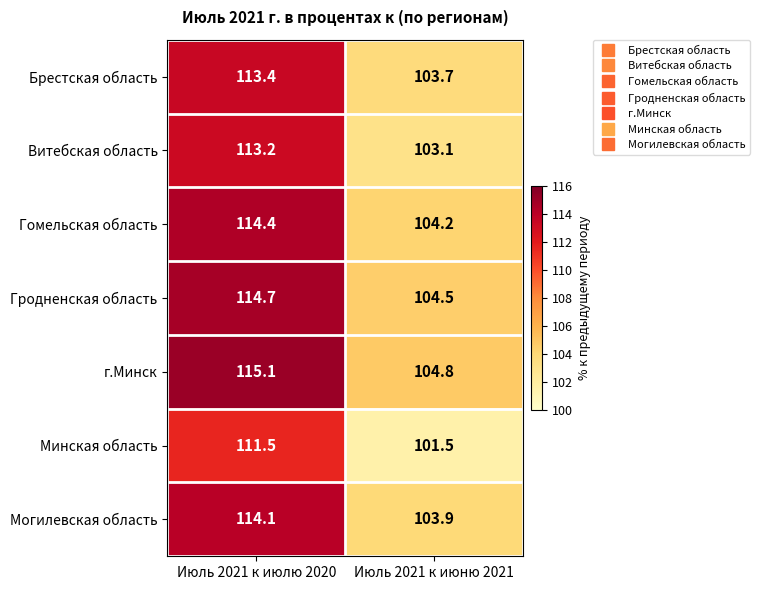

Reading right to left, extract all data points from this chart.

Брестская область: Июль 2021 к июню 2021=103.7	Июль 2021 к июлю 2020=113.4
Витебская область: Июль 2021 к июню 2021=103.1	Июль 2021 к июлю 2020=113.2
Гомельская область: Июль 2021 к июню 2021=104.2	Июль 2021 к июлю 2020=114.4
Гродненская область: Июль 2021 к июню 2021=104.5	Июль 2021 к июлю 2020=114.7
г.Минск: Июль 2021 к июню 2021=104.8	Июль 2021 к июлю 2020=115.1
Минская область: Июль 2021 к июню 2021=101.5	Июль 2021 к июлю 2020=111.5
Могилевская область: Июль 2021 к июню 2021=103.9	Июль 2021 к июлю 2020=114.1